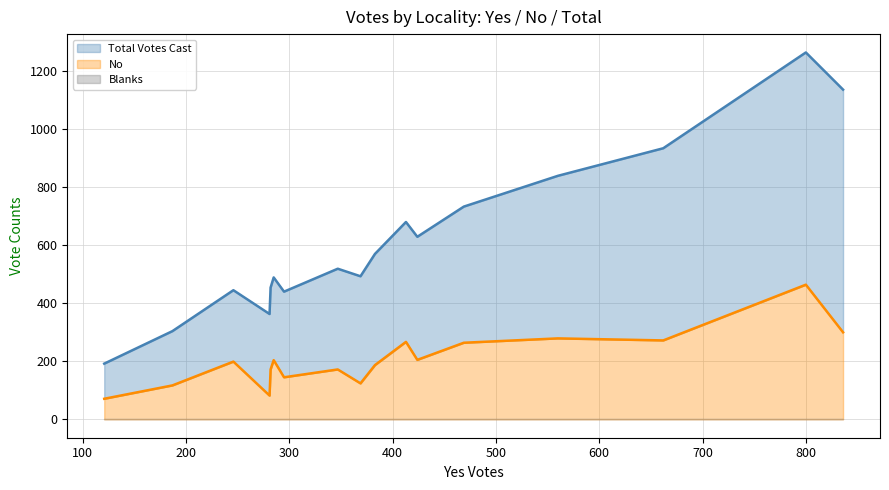

True or false: No and Blanks intersect in this chart.

False